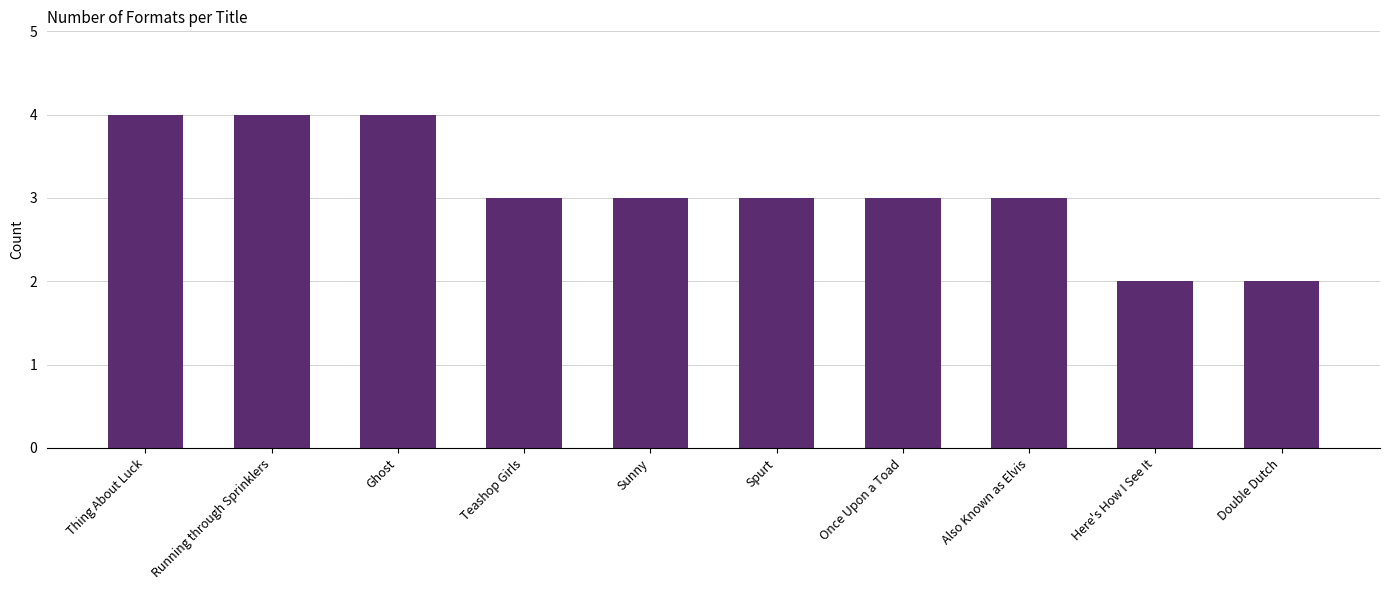

What is the ratio of the value at Teashop Girls to the value at Thing About Luck?

0.8